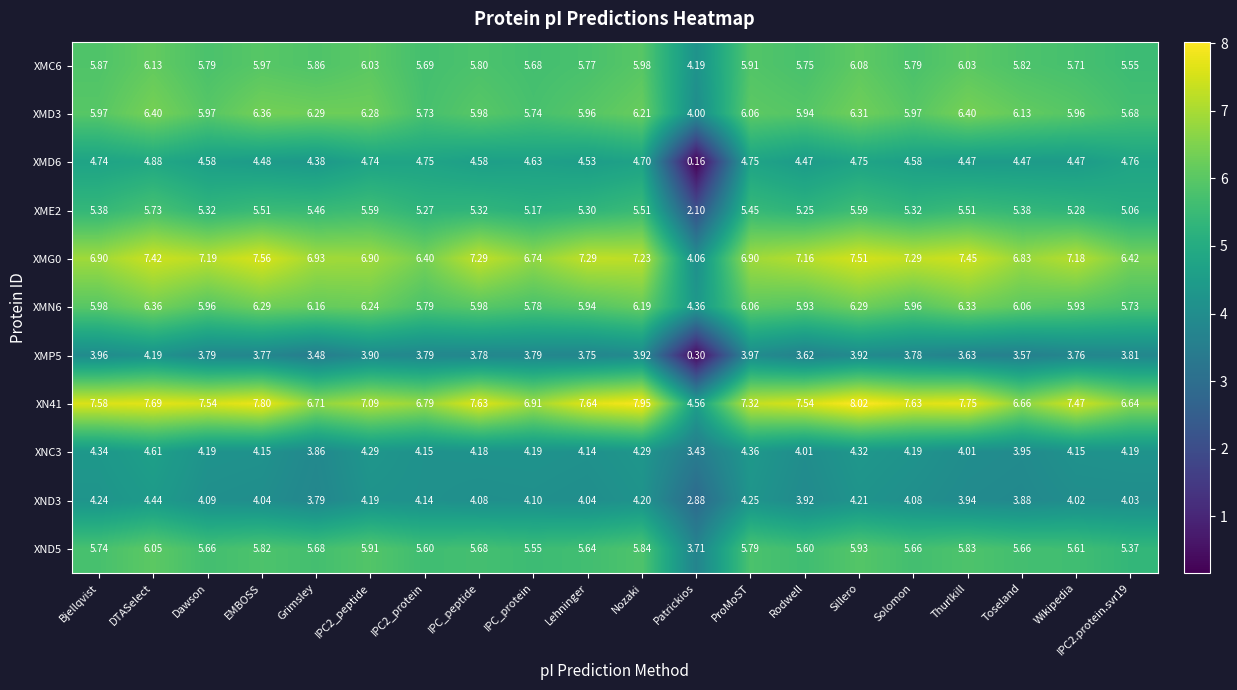

At which category is the sum across all series the highest?

DTASelect